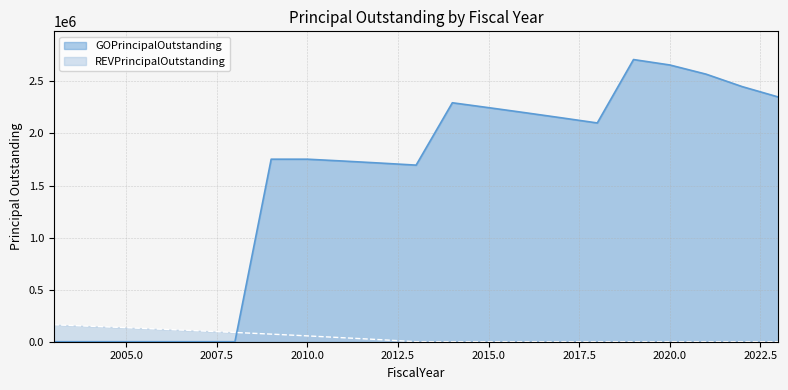

At which label is REVPrincipalOutstanding closest to 81500?

2008